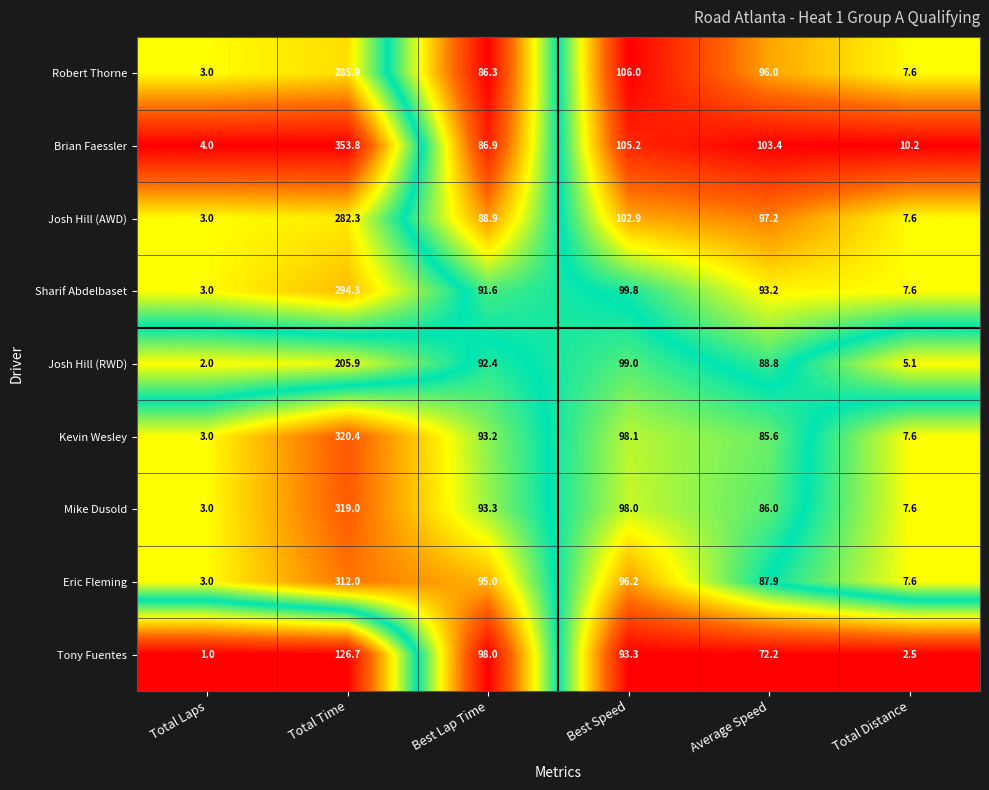

Which series changed the most between Total Laps and Average Speed?

Brian Faessler